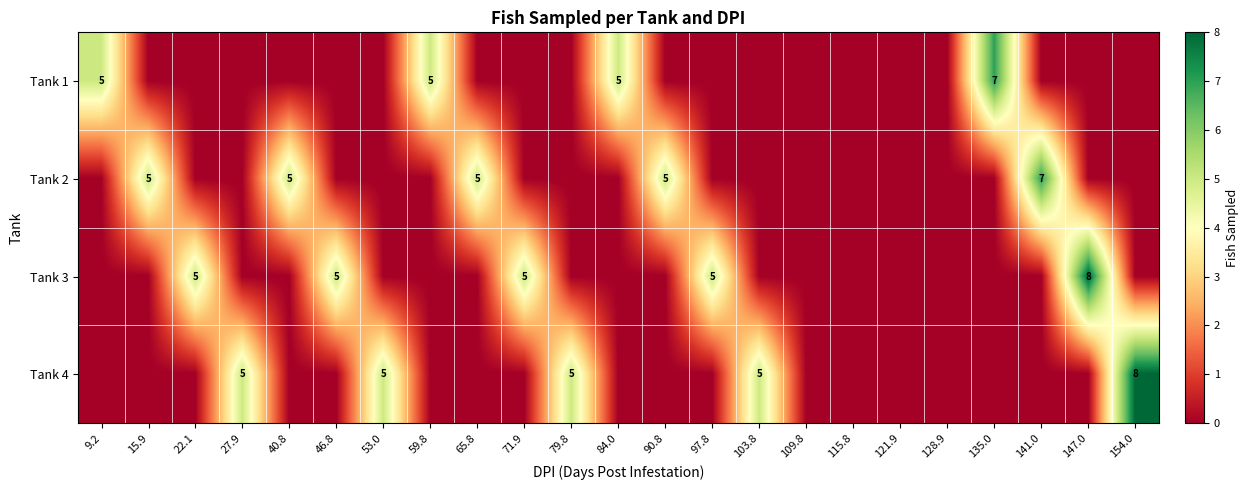

At which category is the sum across all series the highest?

147.0